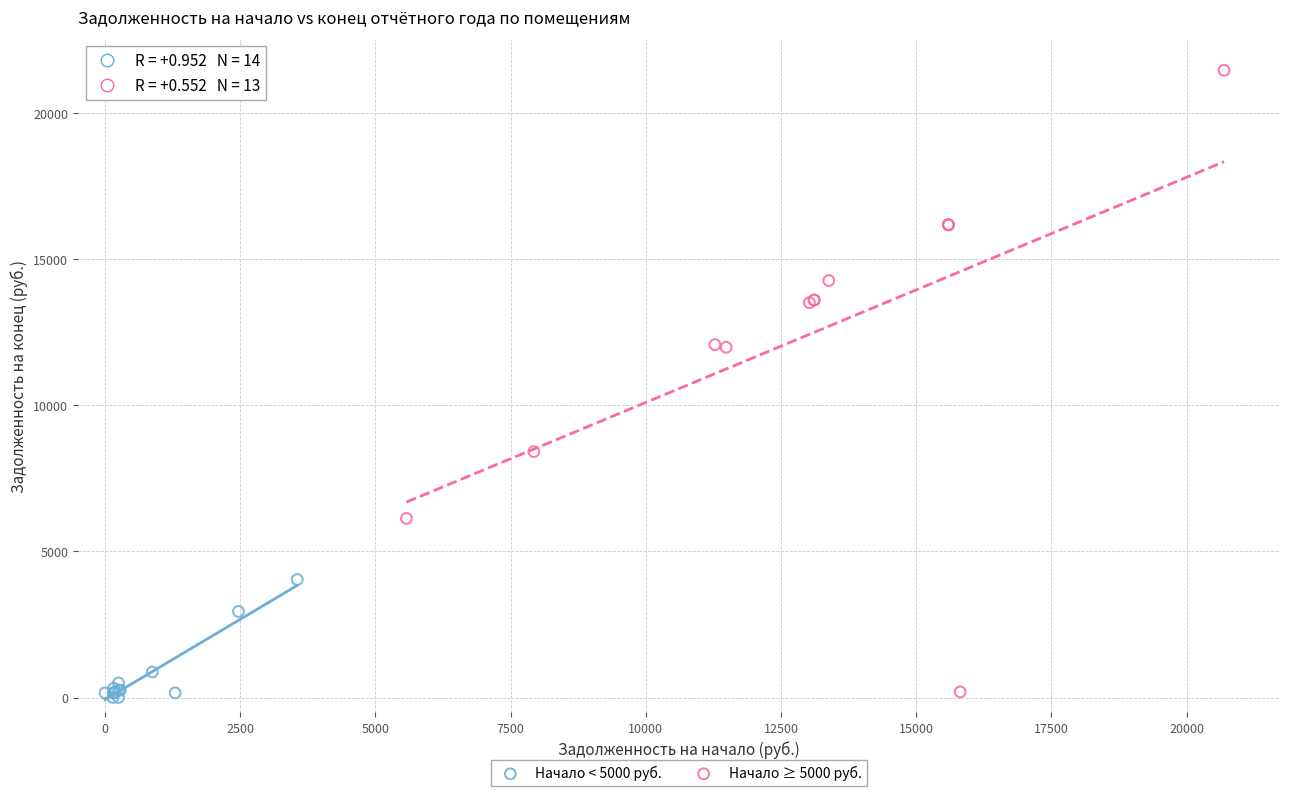

Which series reaches the maximum Y coordinate?

Начало ≥ 5000 руб.